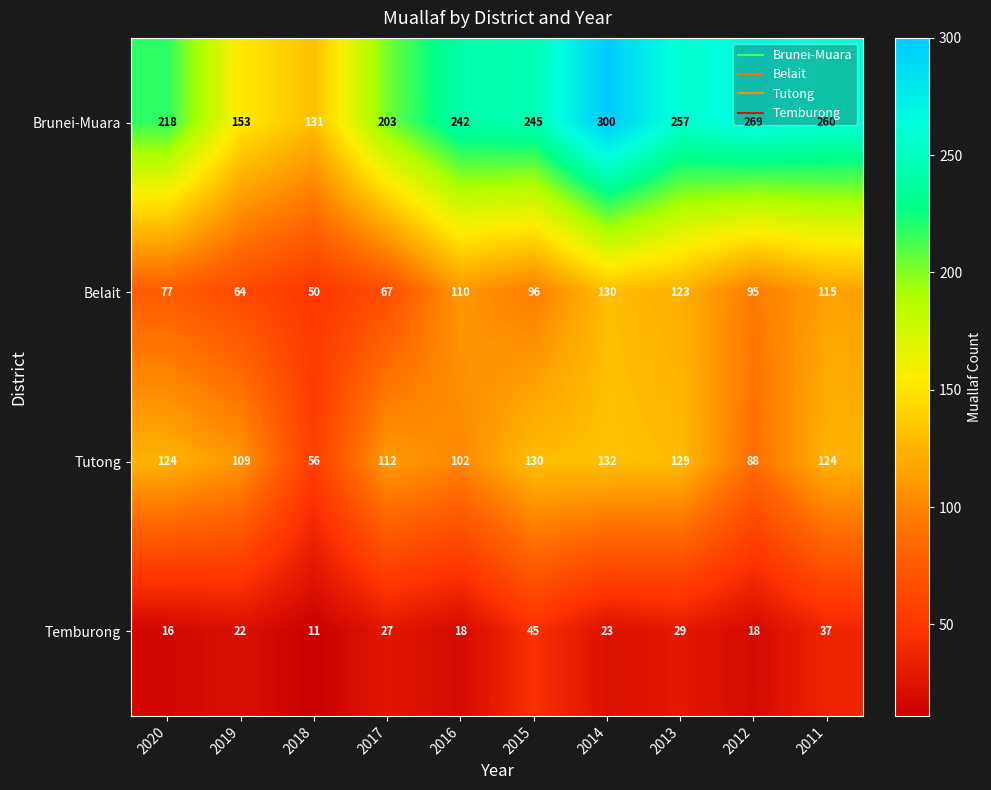

What is the sum of the Belait values at 2015 and 2018?

146